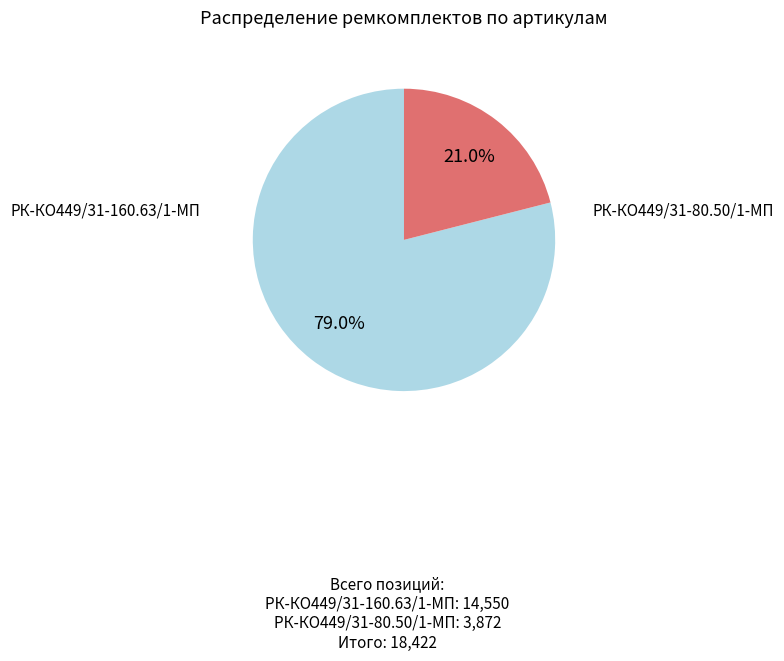

To the nearest percent, what is the average slice percentage?

50%